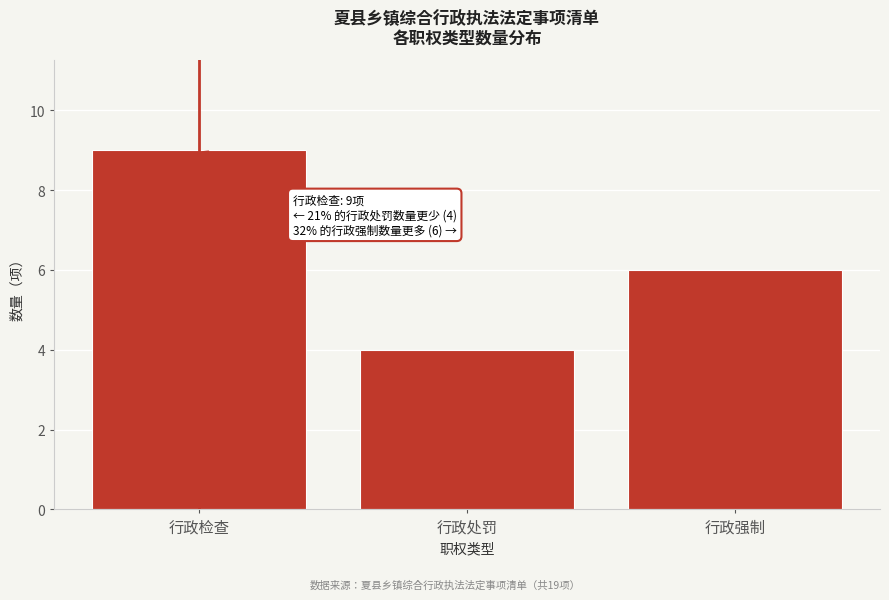

Reading right to left, extract all data points from this chart.

6	4	9